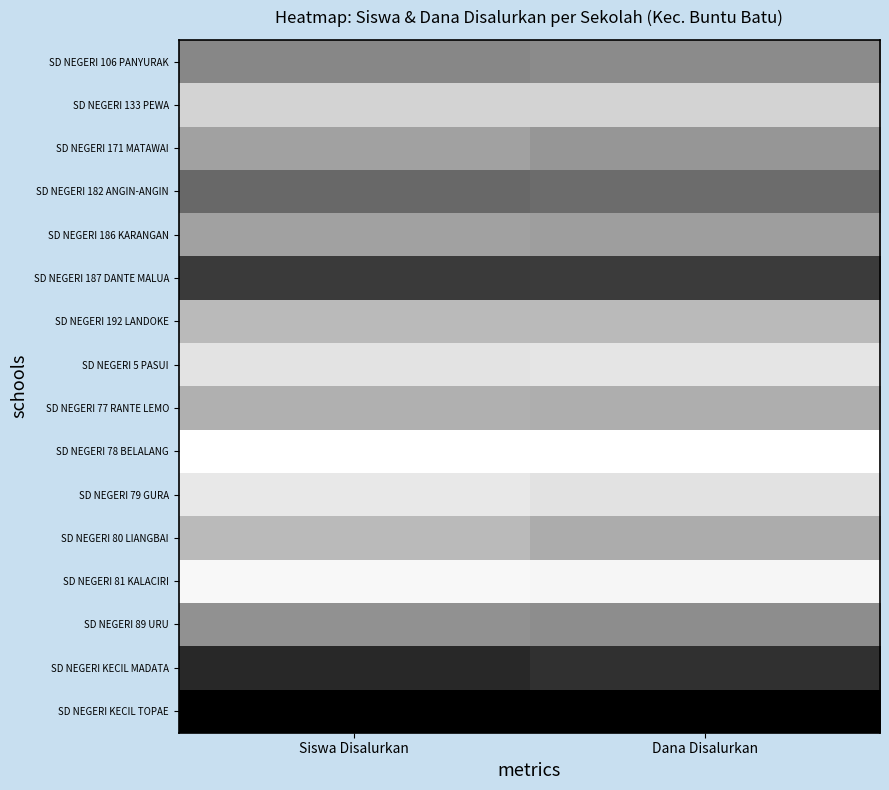

What is the spread (max minus min) of values at Dana Disalurkan?

1.0